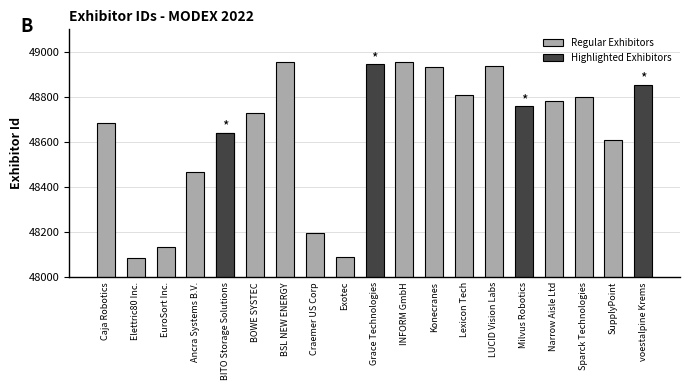

Does the chart contain stacked bars?

No